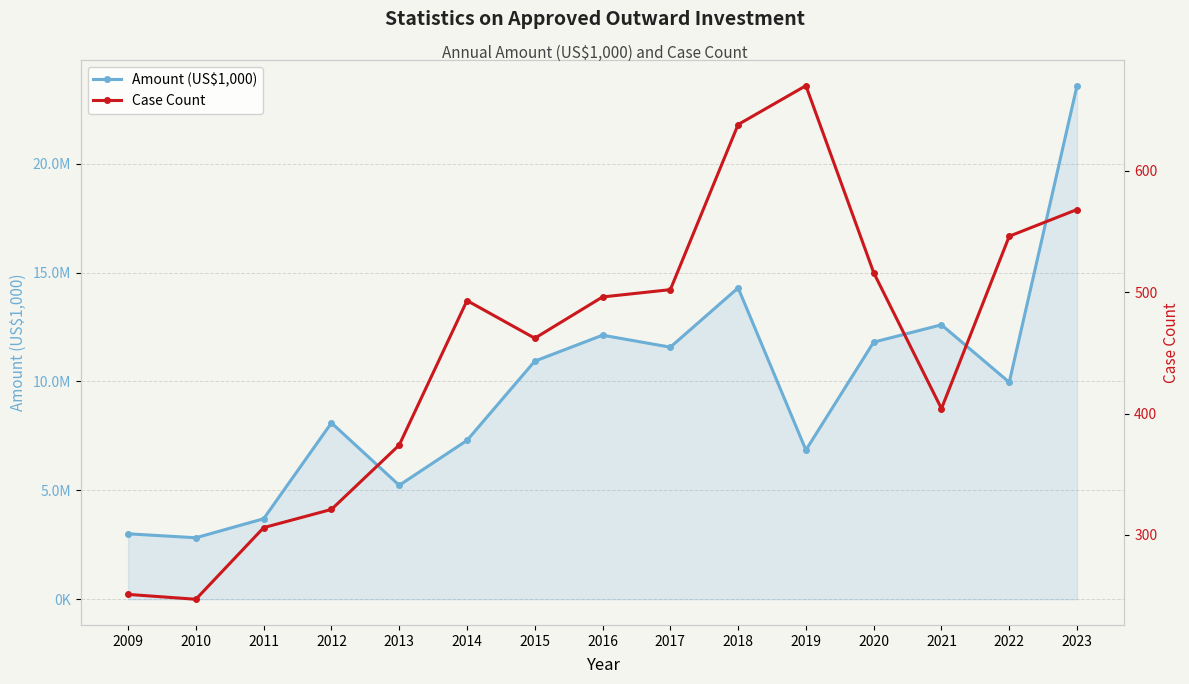

The value of Amount (US$1,000) at 2023 is 34885968.4. True or false?

False